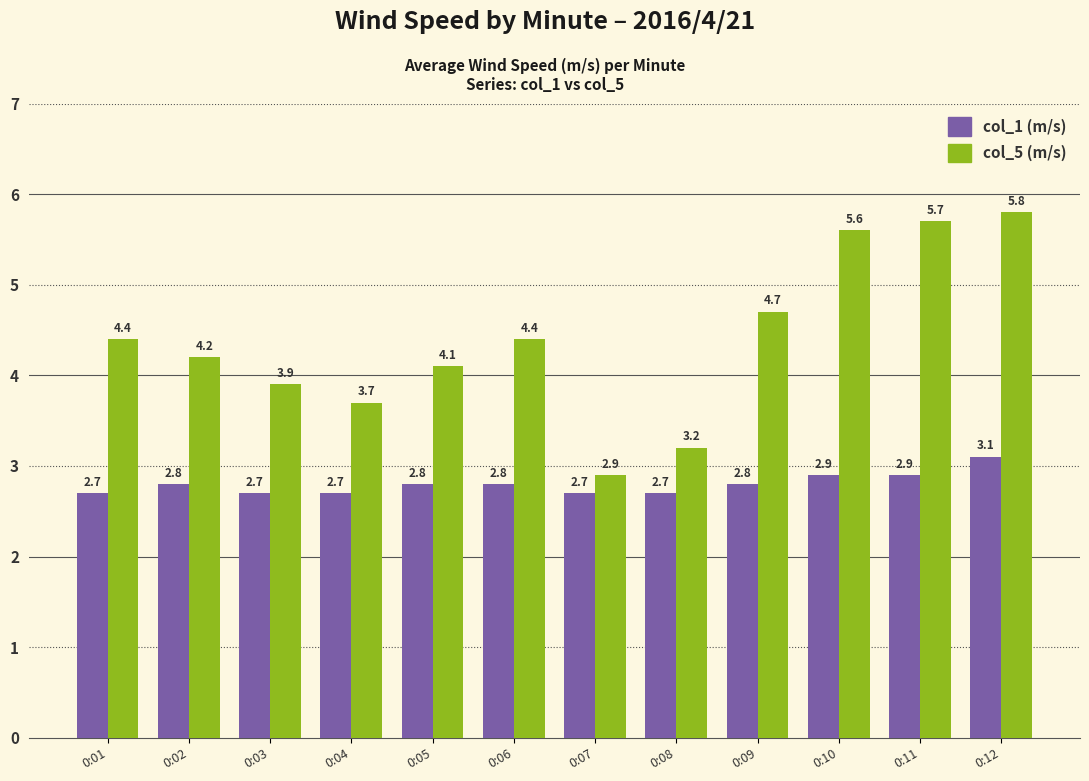

Which series has the widest spread of values?

col_5 (m/s)